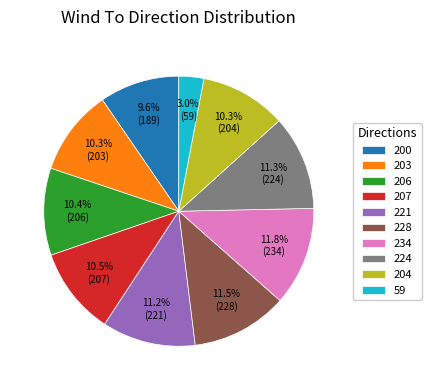

Does any single category account for the majority?

No